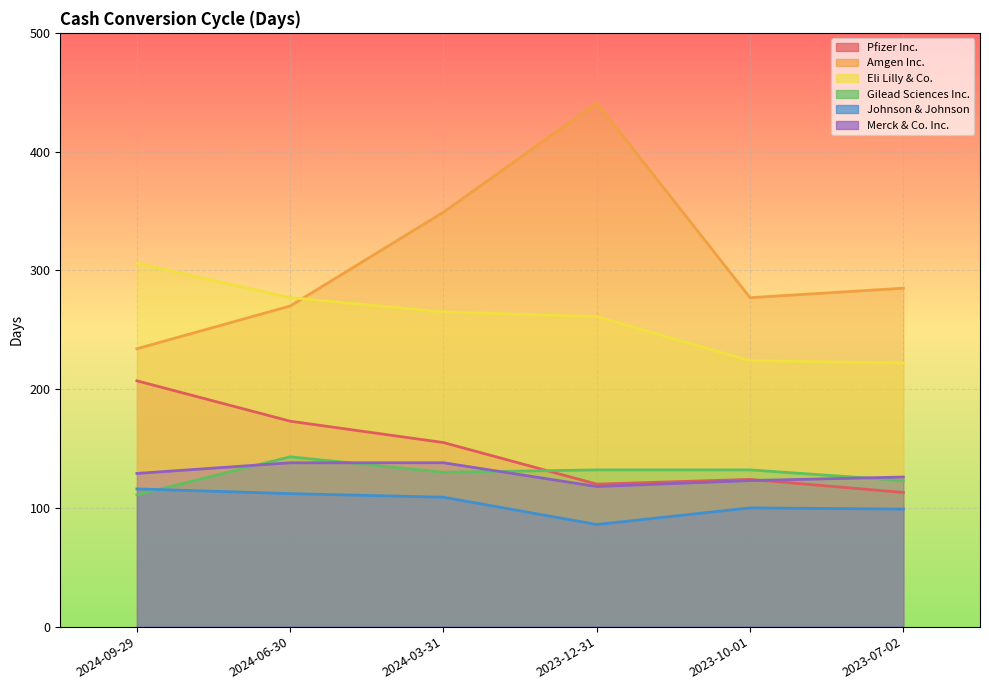

Reading left to right, what are all the values shown in this chart?

Pfizer Inc.: 207	173	155	120	124	113
Amgen Inc.: 234	270	349	441	277	285
Eli Lilly & Co.: 306	277	265	261	224	222
Gilead Sciences Inc.: 111	143	130	132	132	123
Johnson & Johnson: 116	112	109	86	100	99
Merck & Co. Inc.: 129	138	138	118	123	126